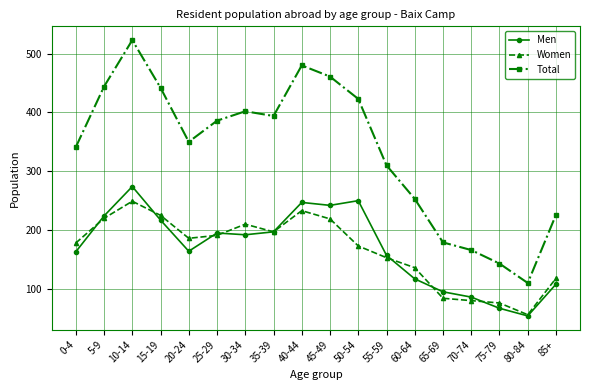

What position from the left is 55-59?

12